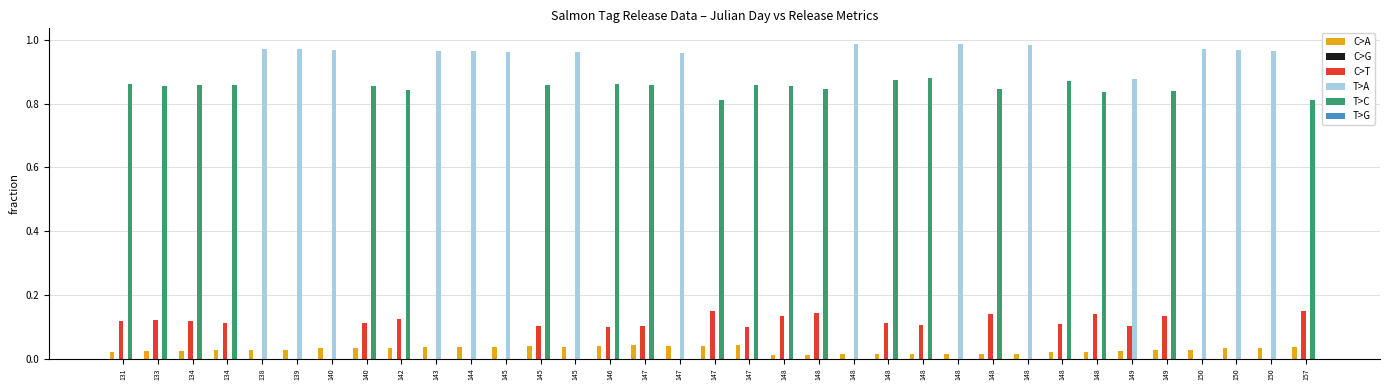

Reading right to left, what are all the values shown in this chart?

C>A: 157=0.0	150=0.0	150=0.0	150=0.0	149=0.0	149=0.0	148=0.0	148=0.0	148=0.0	148=0.0	148=0.0	148=0.0	148=0.0	148=0.0	148=0.0	148=0.0	147=0.0	147=0.0	147=0.0	147=0.0	146=0.0	145=0.0	145=0.0	145=0.0	144=0.0	143=0.0	142=0.0	140=0.0	140=0.0	139=0.0	138=0.0	134=0.0	134=0.0	133=0.0	131=0.0
C>G: 157=0.0	150=0.0	150=0.0	150=0.0	149=0.0	149=0.0	148=0.0	148=0.0	148=0.0	148=0.0	148=0.0	148=0.0	148=0.0	148=0.0	148=0.0	148=0.0	147=0.0	147=0.0	147=0.0	147=0.0	146=0.0	145=0.0	145=0.0	145=0.0	144=0.0	143=0.0	142=0.0	140=0.0	140=0.0	139=0.0	138=0.0	134=0.0	134=0.0	133=0.0	131=0.0
C>T: 157=0.2	150=0.0	150=0.0	150=0.0	149=0.1	149=0.1	148=0.1	148=0.1	148=0.0	148=0.1	148=0.0	148=0.1	148=0.1	148=0.0	148=0.1	148=0.1	147=0.1	147=0.1	147=0.0	147=0.1	146=0.1	145=0.0	145=0.1	145=0.0	144=0.0	143=0.0	142=0.1	140=0.1	140=0.0	139=0.0	138=0.0	134=0.1	134=0.1	133=0.1	131=0.1
T>A: 157=0.0	150=1.0	150=1.0	150=1.0	149=0.0	149=0.9	148=0.0	148=0.0	148=1.0	148=0.0	148=1.0	148=0.0	148=0.0	148=1.0	148=0.0	148=0.0	147=0.0	147=0.0	147=1.0	147=0.0	146=0.0	145=1.0	145=0.0	145=1.0	144=1.0	143=1.0	142=0.0	140=0.0	140=1.0	139=1.0	138=1.0	134=0.0	134=0.0	133=0.0	131=0.0
T>C: 157=0.8	150=0.0	150=0.0	150=0.0	149=0.8	149=0.0	148=0.8	148=0.9	148=0.0	148=0.8	148=0.0	148=0.9	148=0.9	148=0.0	148=0.8	148=0.9	147=0.9	147=0.8	147=0.0	147=0.9	146=0.9	145=0.0	145=0.9	145=0.0	144=0.0	143=0.0	142=0.8	140=0.9	140=0.0	139=0.0	138=0.0	134=0.9	134=0.9	133=0.9	131=0.9
T>G: 157=0.0	150=0.0	150=0.0	150=0.0	149=0.0	149=0.0	148=0.0	148=0.0	148=0.0	148=0.0	148=0.0	148=0.0	148=0.0	148=0.0	148=0.0	148=0.0	147=0.0	147=0.0	147=0.0	147=0.0	146=0.0	145=0.0	145=0.0	145=0.0	144=0.0	143=0.0	142=0.0	140=0.0	140=0.0	139=0.0	138=0.0	134=0.0	134=0.0	133=0.0	131=0.0